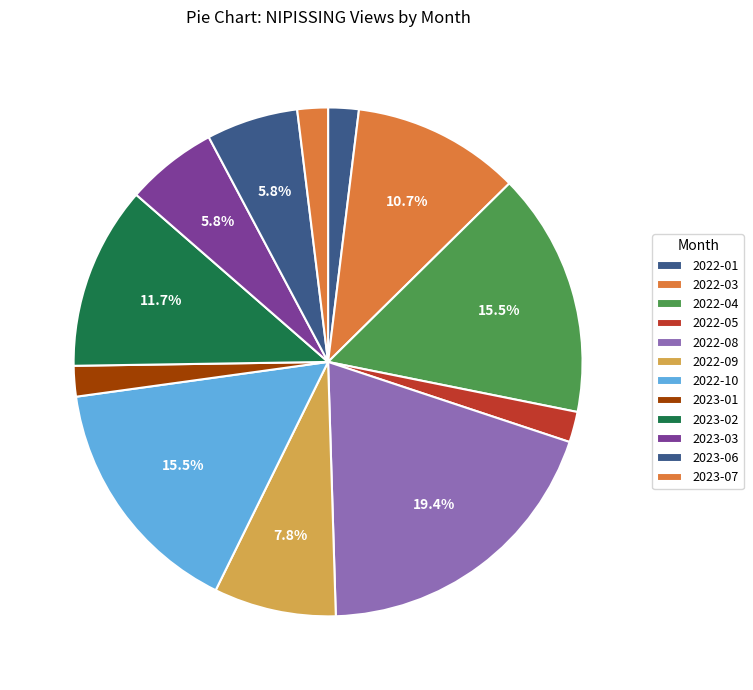

How many segments does this pie chart have?

12